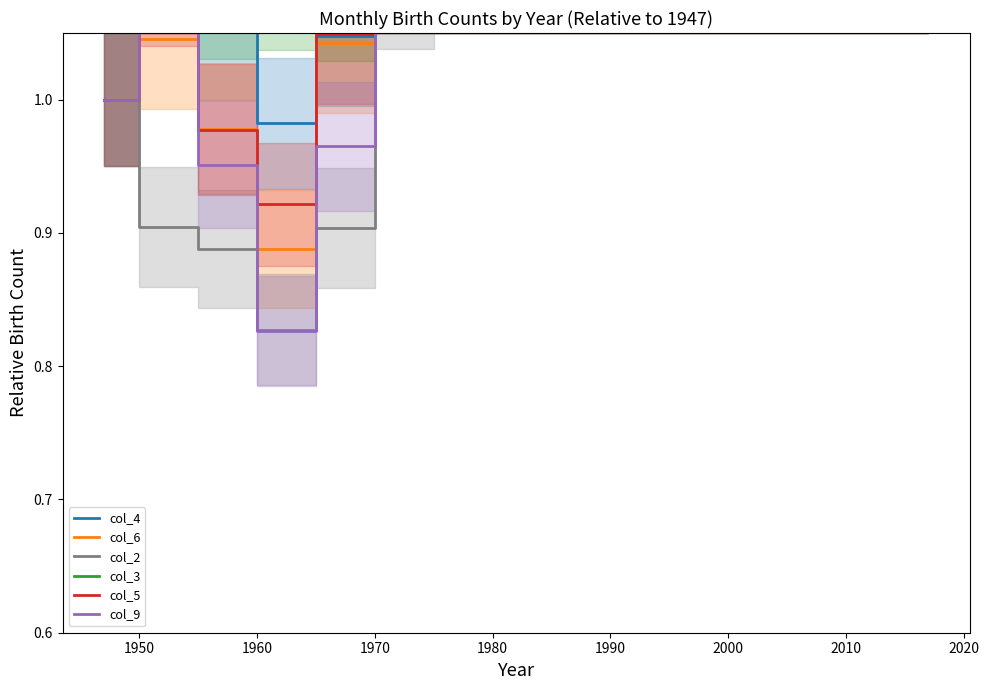

The value of col_4 at 1970 is 2.1. True or false?

False